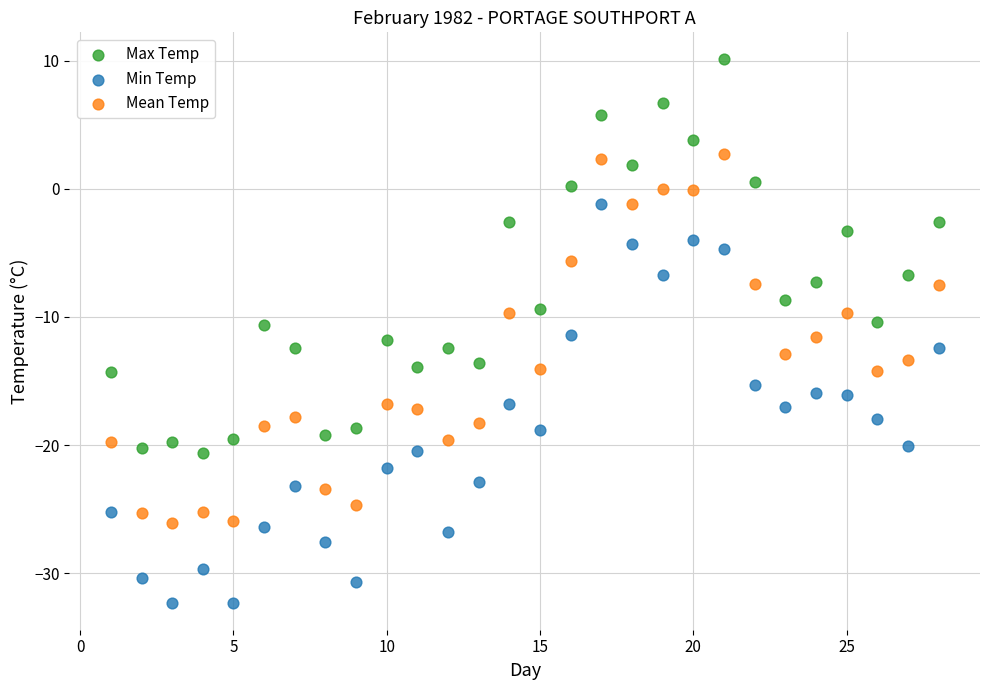

Across all data points, what is the range of X values (max minus min)?

27.0